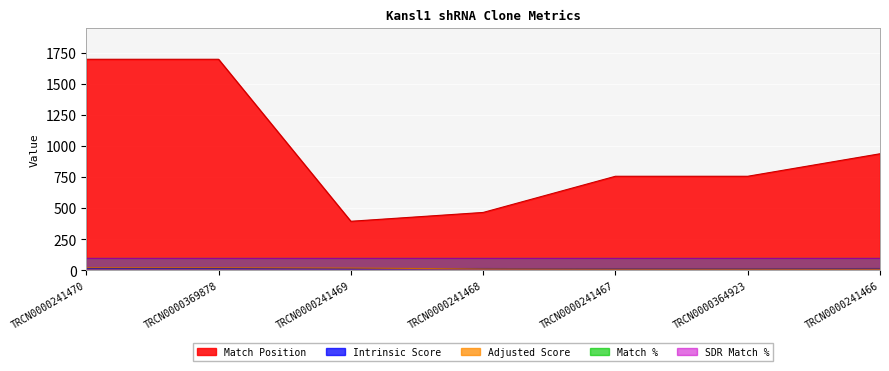

What is the value of the Adjusted Score point at the 4th from the left?

12.0